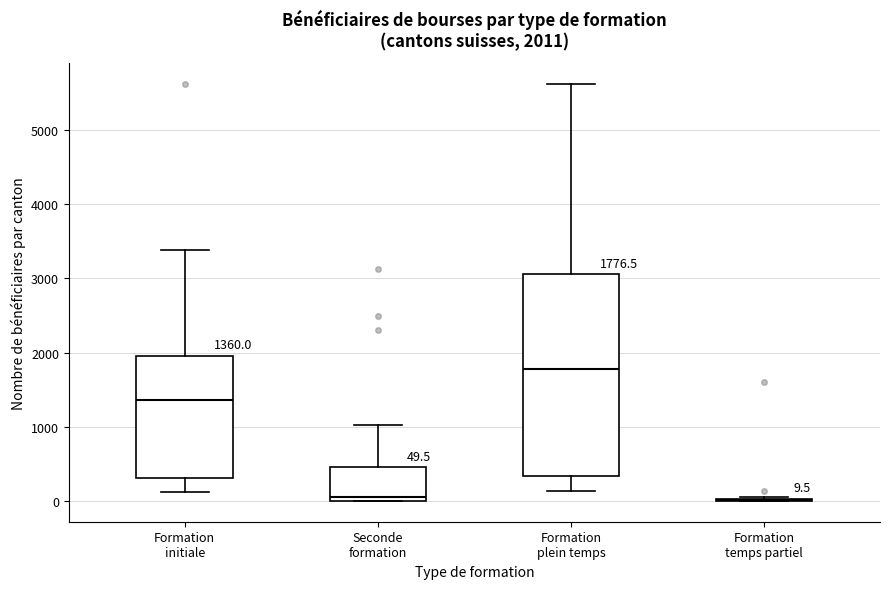

Which box is the tallest, from its lower edge to its upper edge?

Formation plein temps